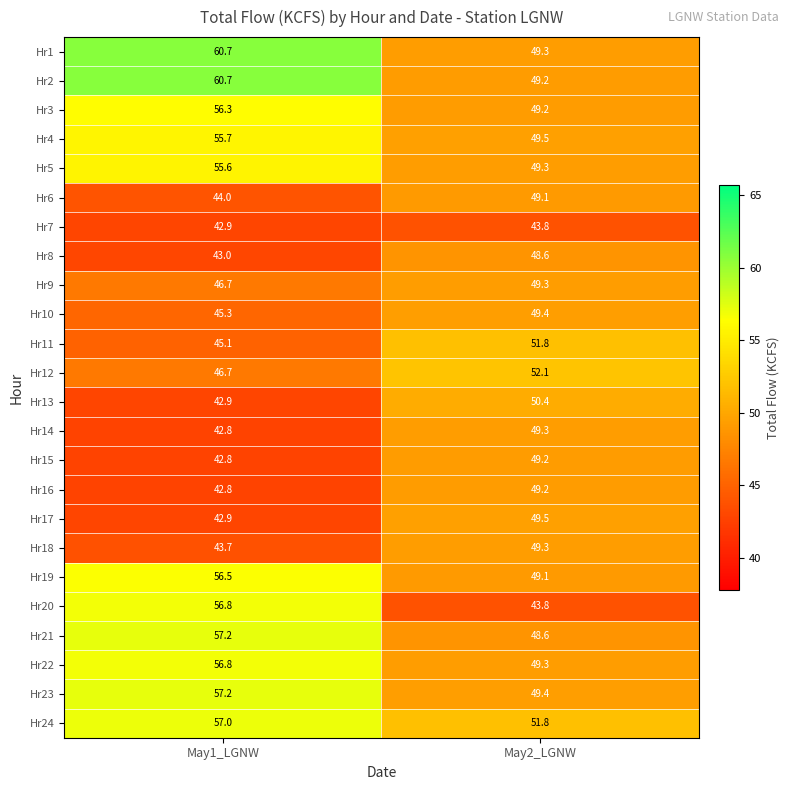

Which category has the highest value in the Hr15 series?

May2_LGNW